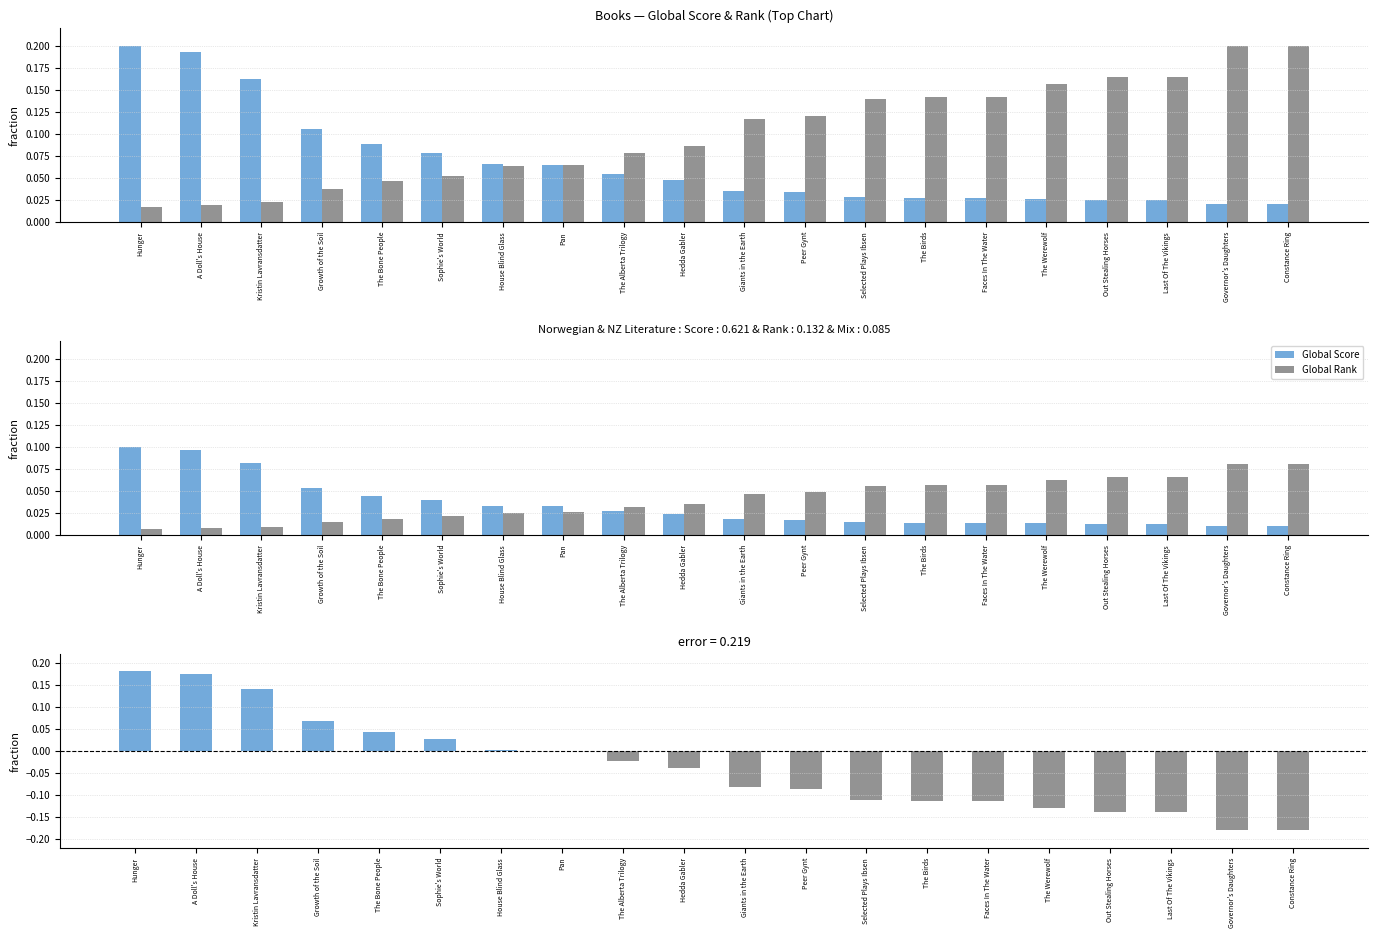

Which series has the largest total across all categories?

Global Rank